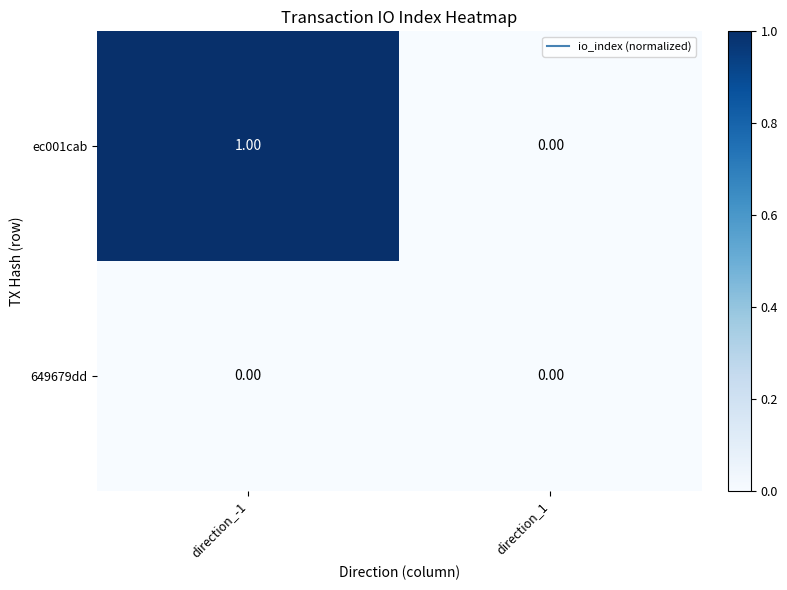

What is the total value across all series at direction_-1?

1